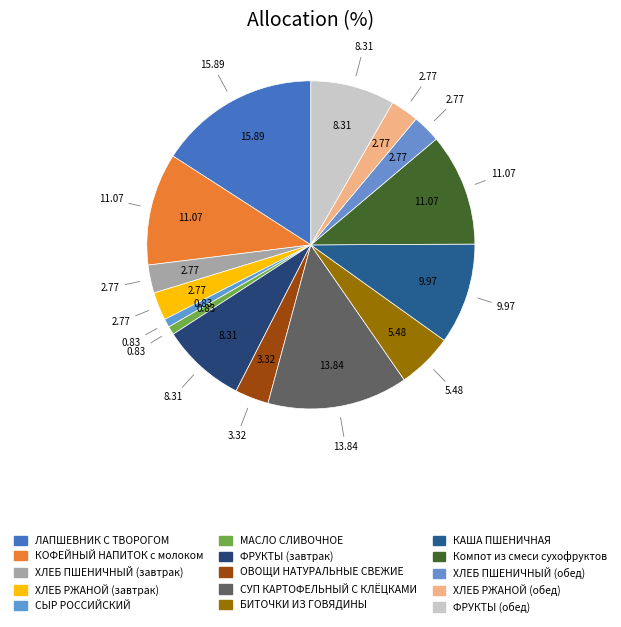

Which slice is the largest?

ЛАПШЕВНИК С ТВОРОГОМ